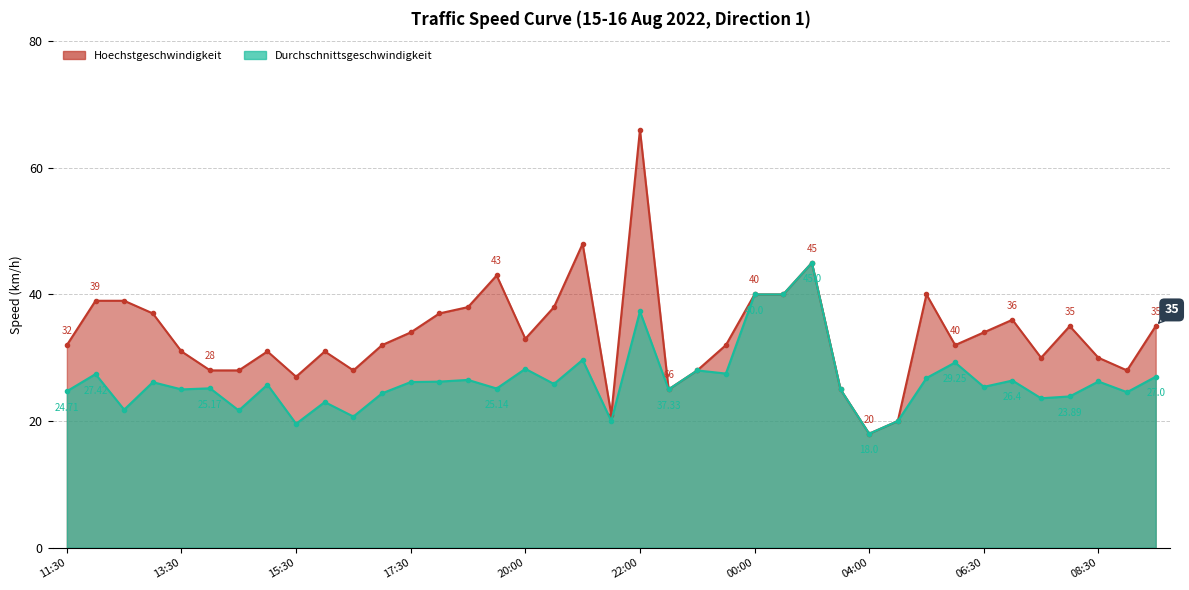

At which category does Durchschnittsgeschwindigkeit reach its first local valley?

12:30